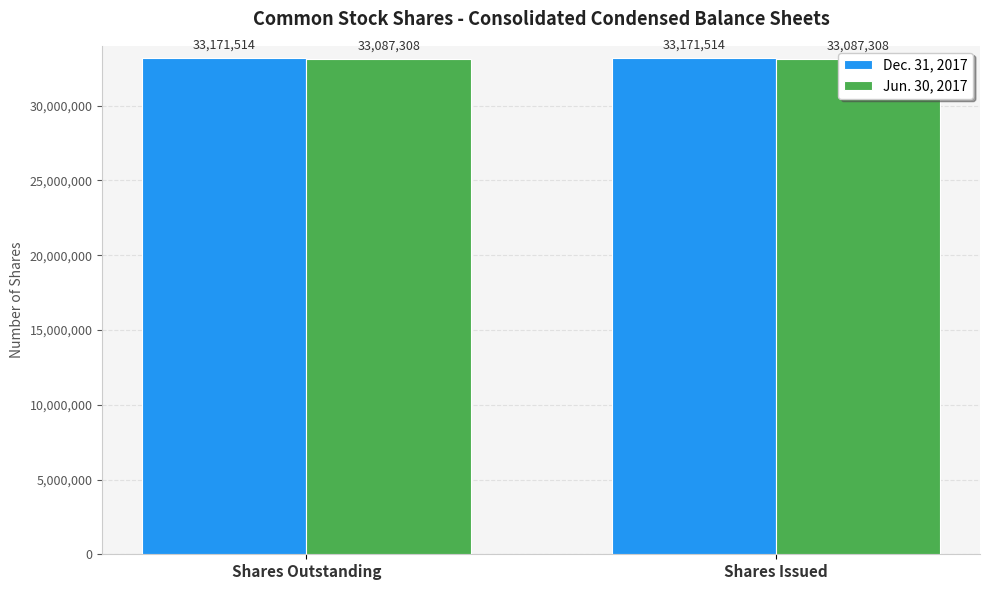

The Dec. 31, 2017 series shows 33171514 at Shares Outstanding. True or false?

True